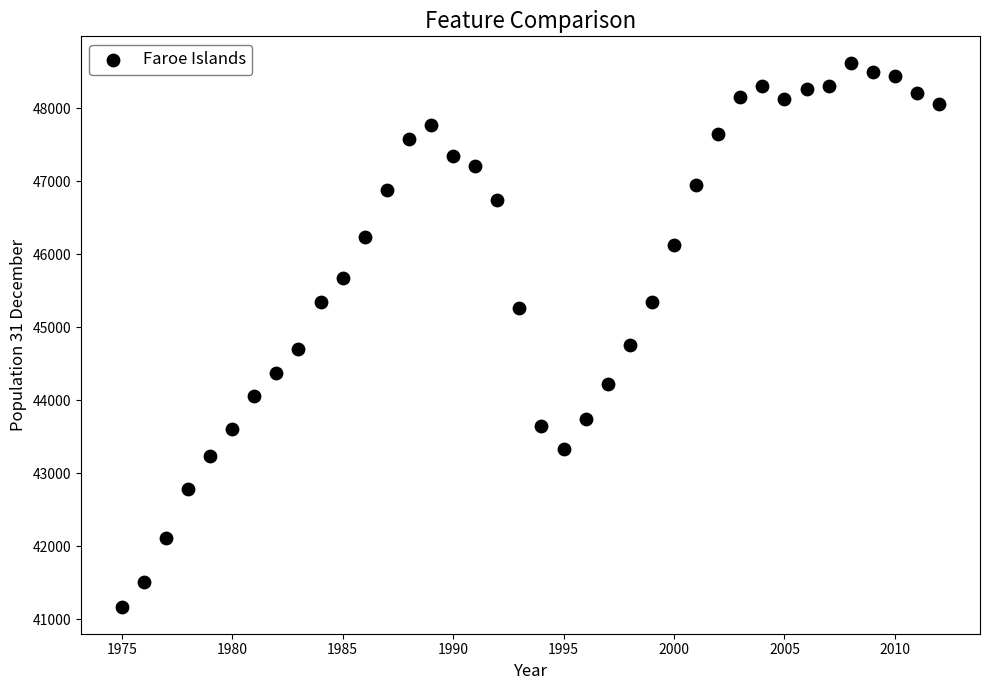

What is the range of Y values (max minus min)?

7439